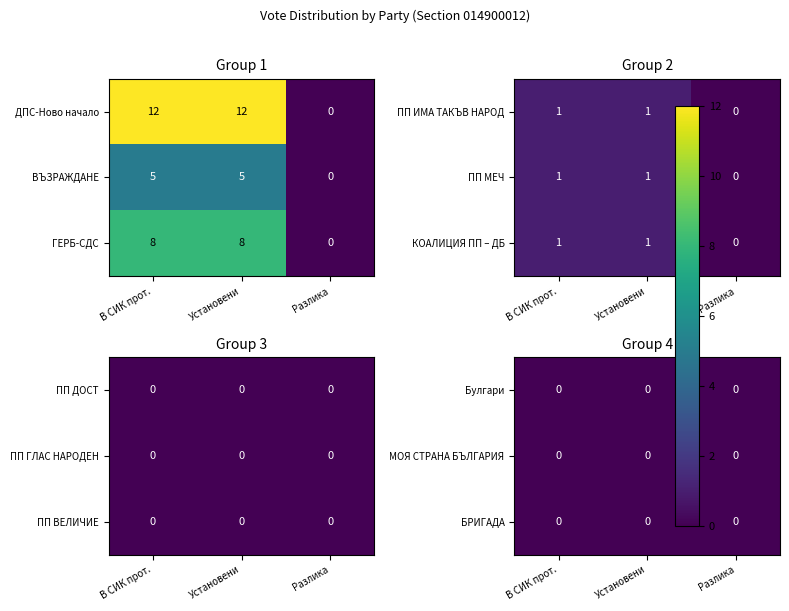

Which series has the largest total across all categories?

ДПС-Ново начало